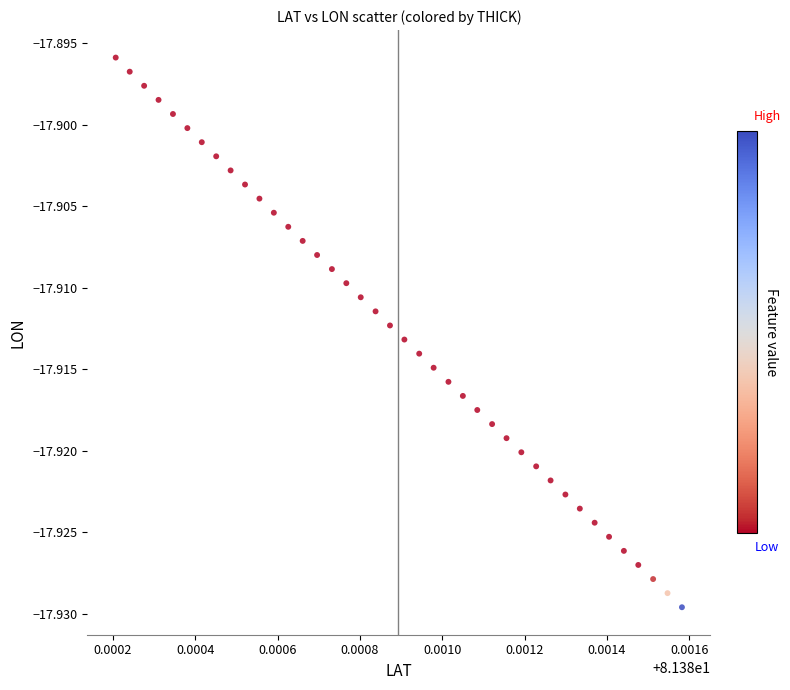

How many data points are displayed?

40